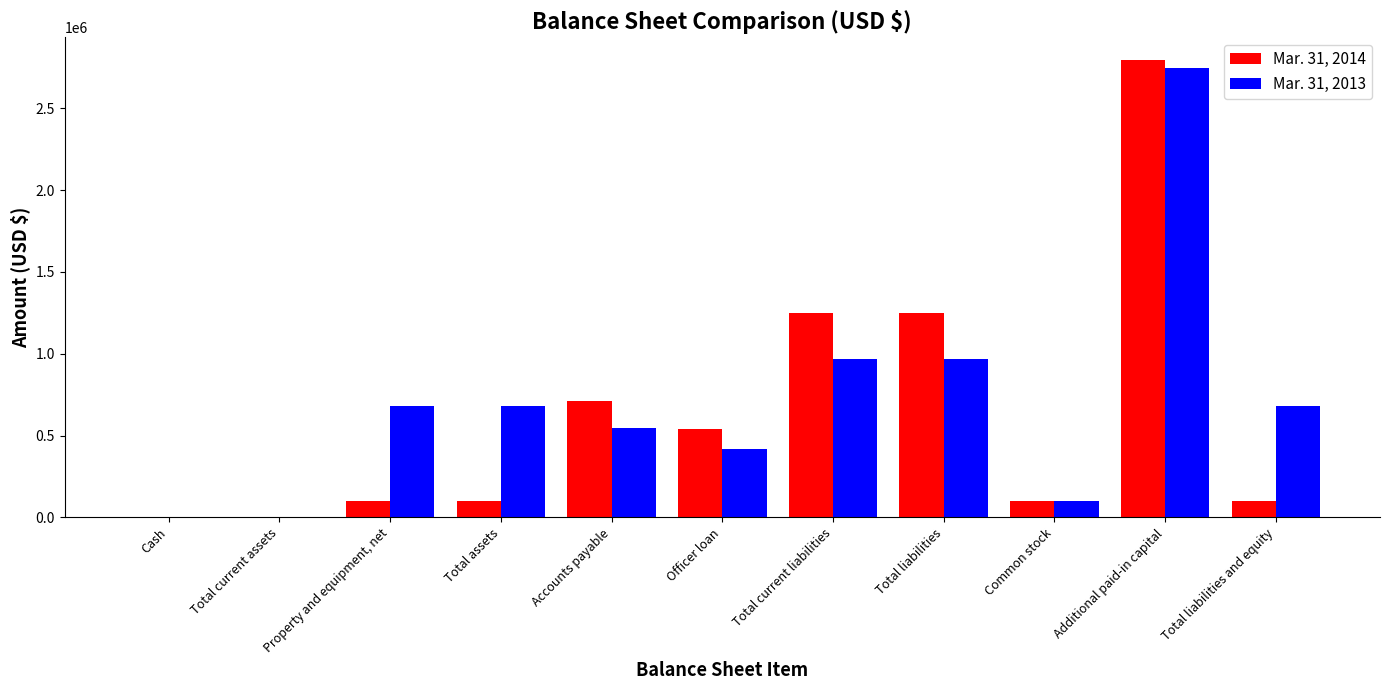

True or false: Mar. 31, 2013 has a value of 681936 at Total assets.

True